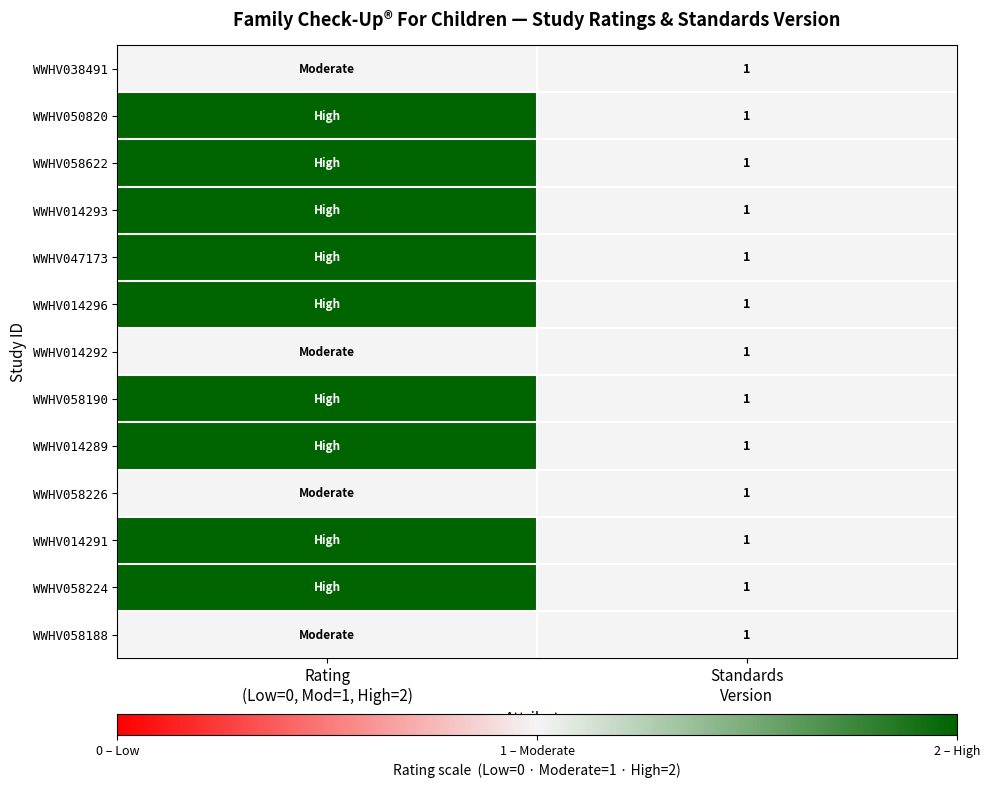

Which label corresponds to the largest value in the chart?

Rating
(Low=0, Mod=1, High=2)